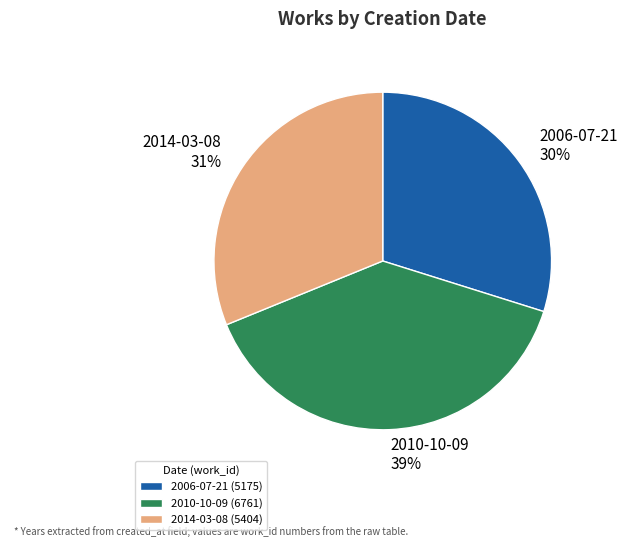

What is the largest slice in the pie chart?

2010-10-09